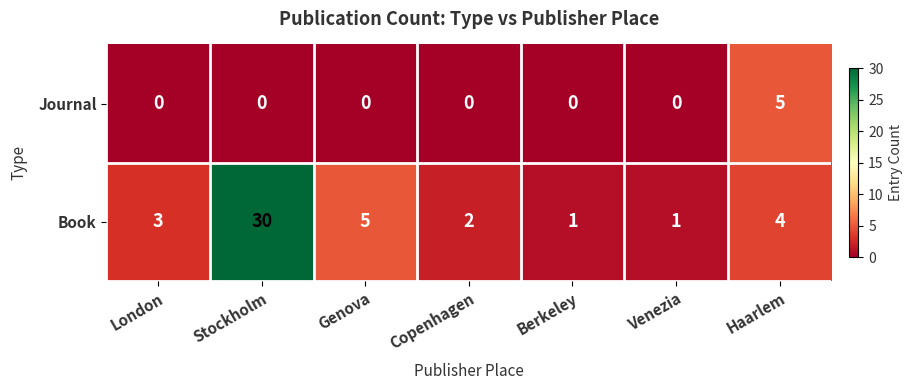

Rank the series by their average value, from highest to lowest.

Book, Journal